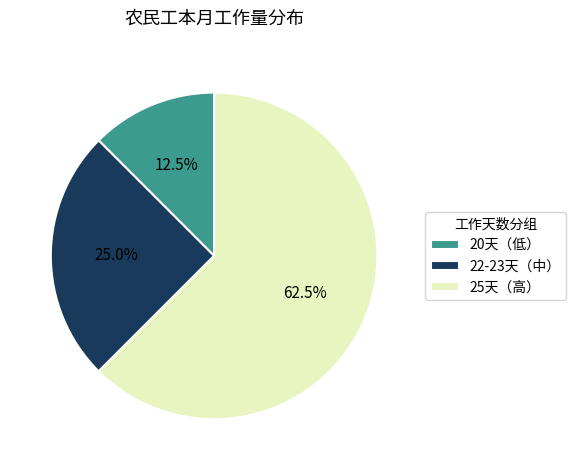

How many slices are in this pie chart?

3